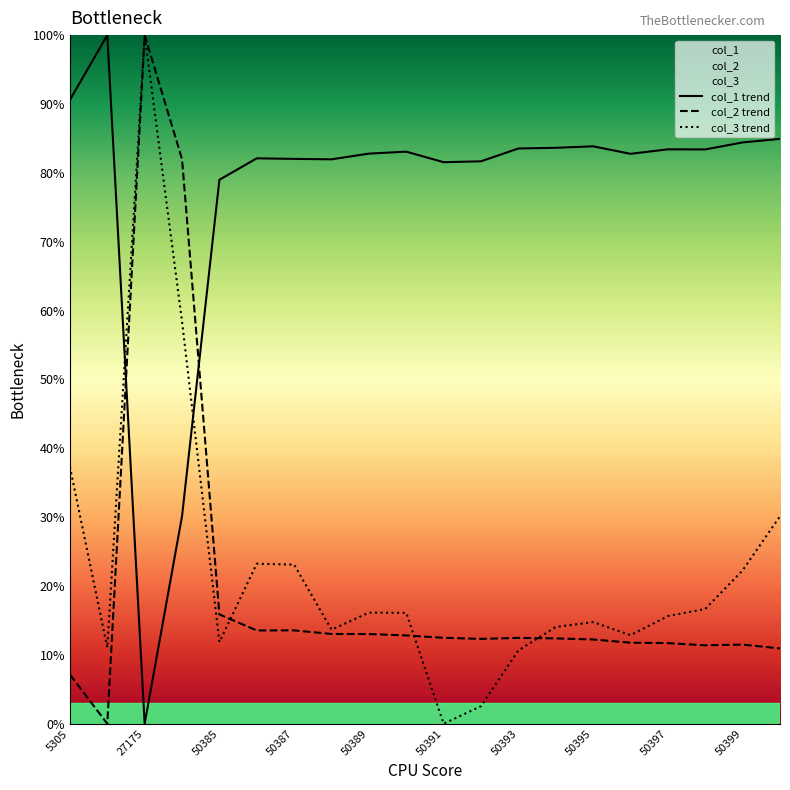

At which label does col_1 trend reach its minimum?

27175